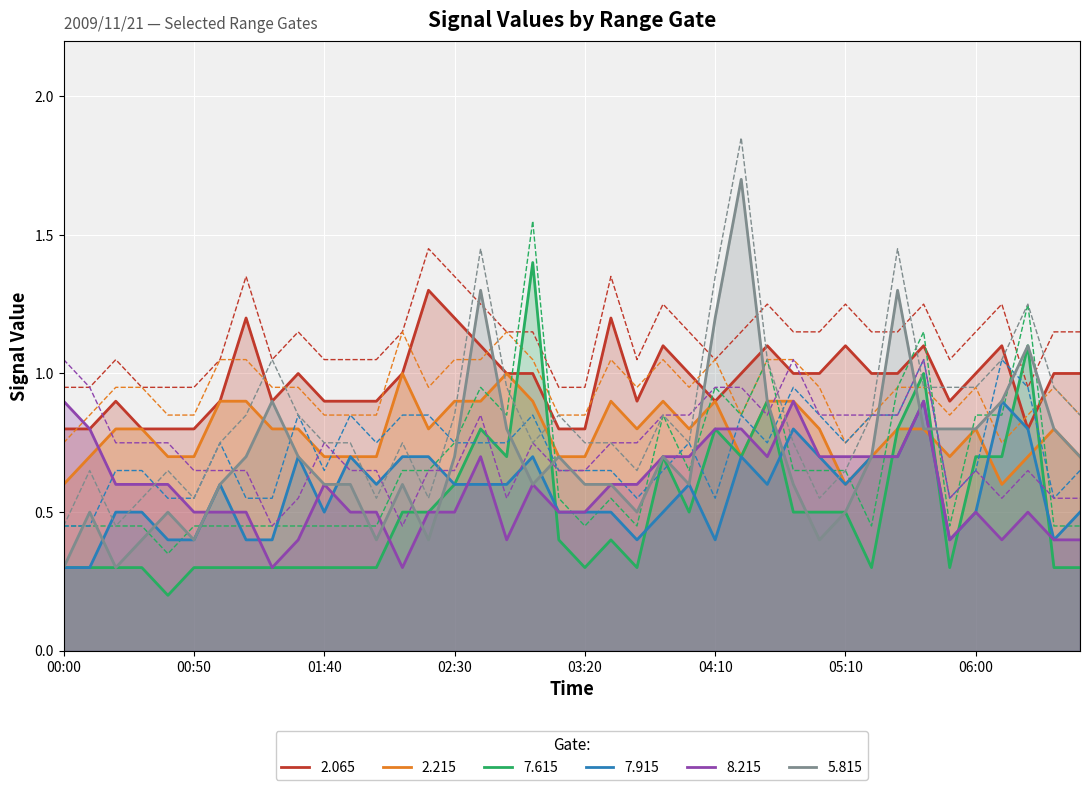

What is the total value across all series at 05:50?

3.6